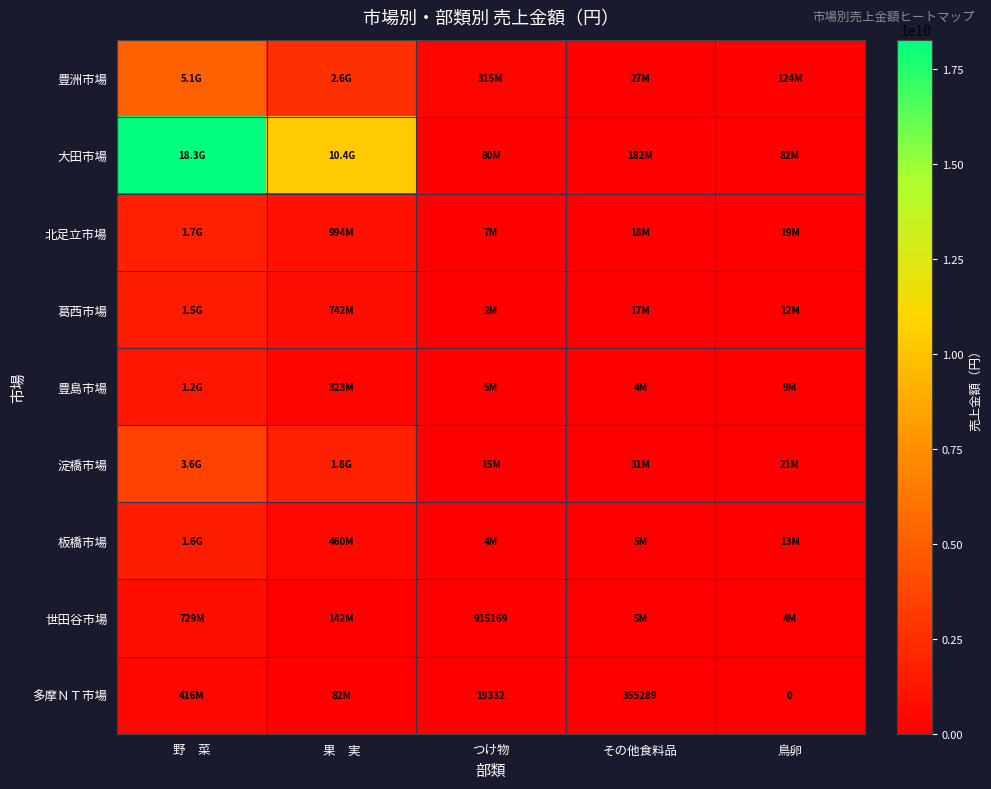

What is the sum of the 多摩ＮＴ市場 values at その他食料品 and つけ物?

374621